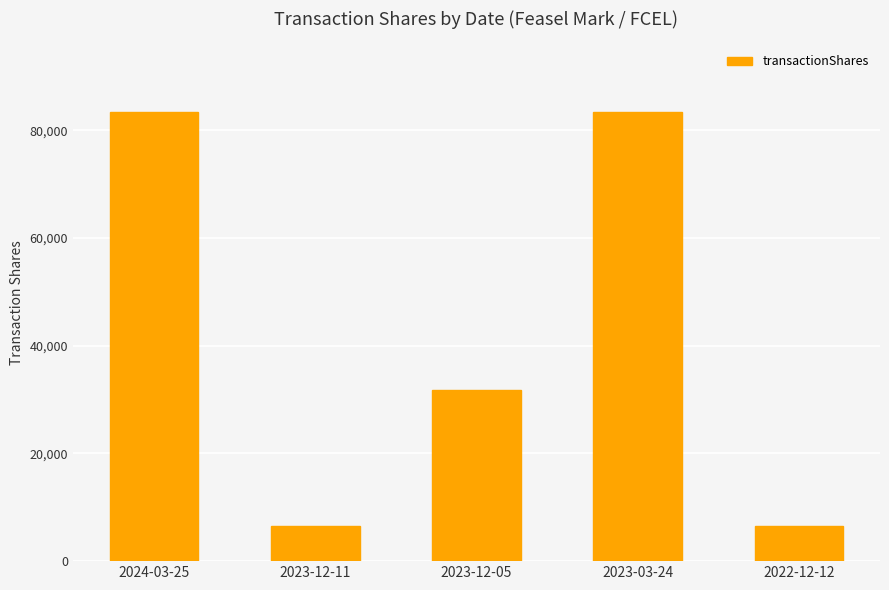

What is the difference between the maximum and second lowest values?

76971